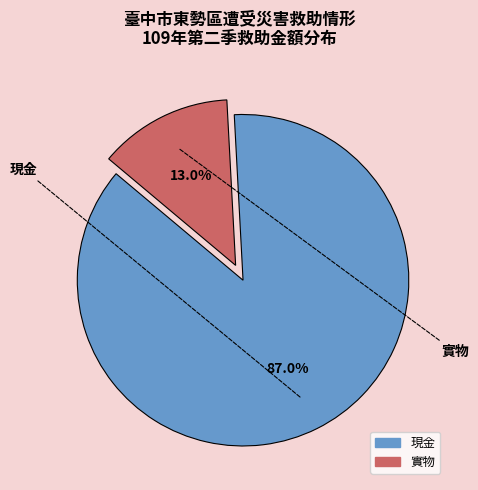

Which slice is the smallest?

實物